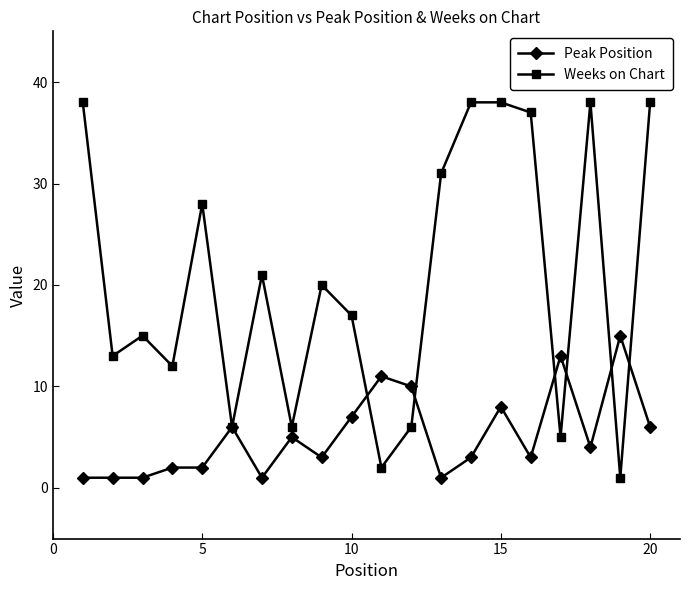

What is the maximum value for Weeks on Chart?

38